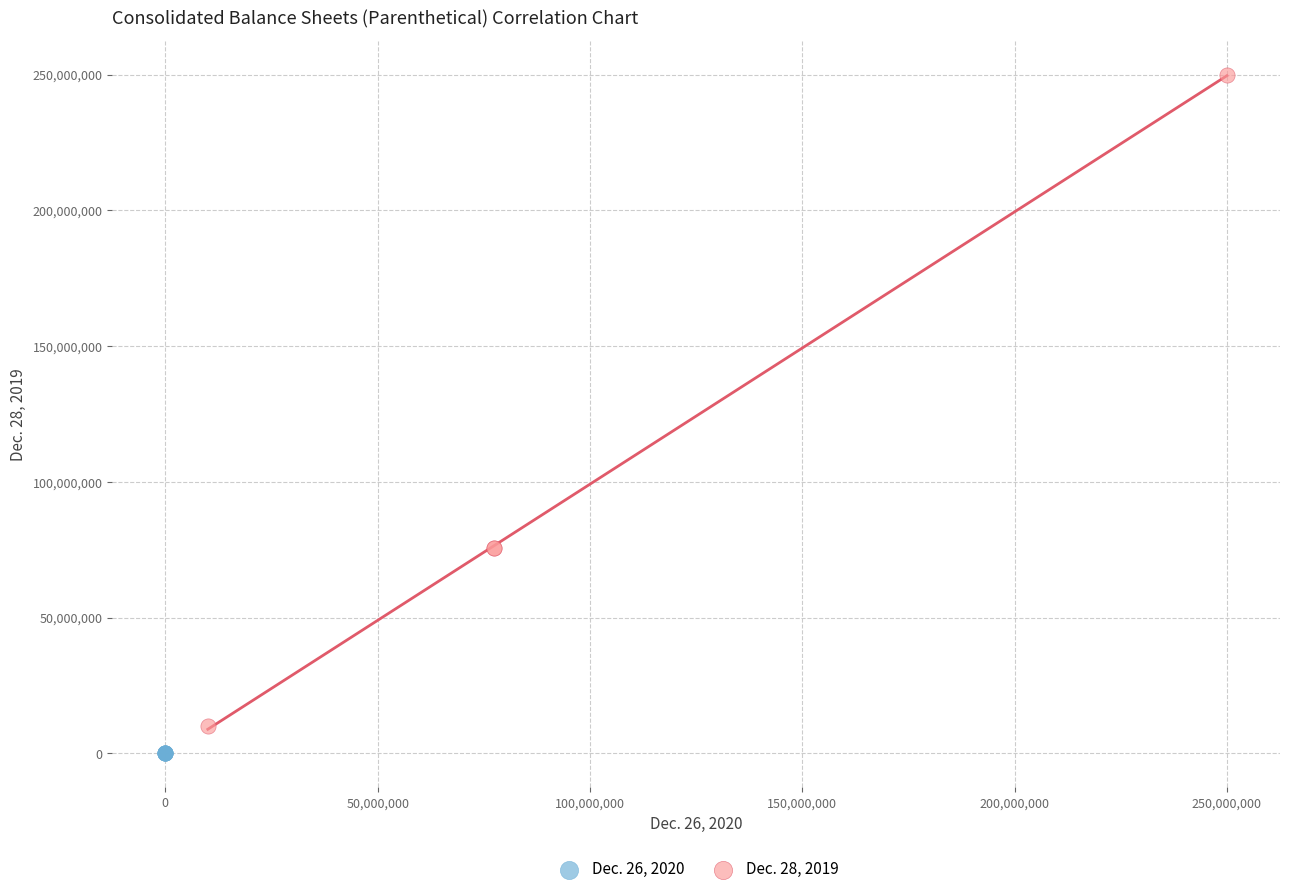

Which series contains the lowest Y value?

Dec. 26, 2020